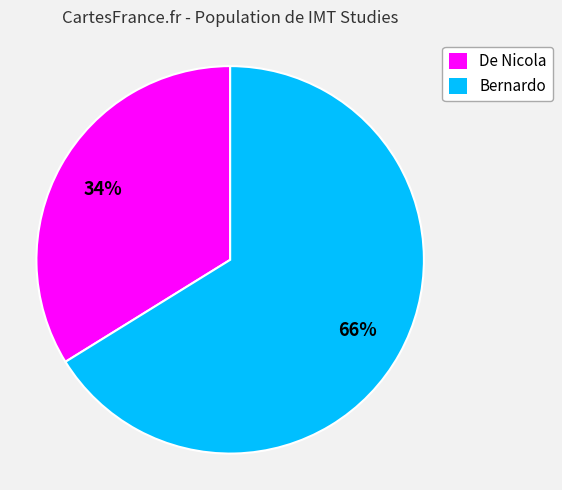

How many slices are in this pie chart?

2